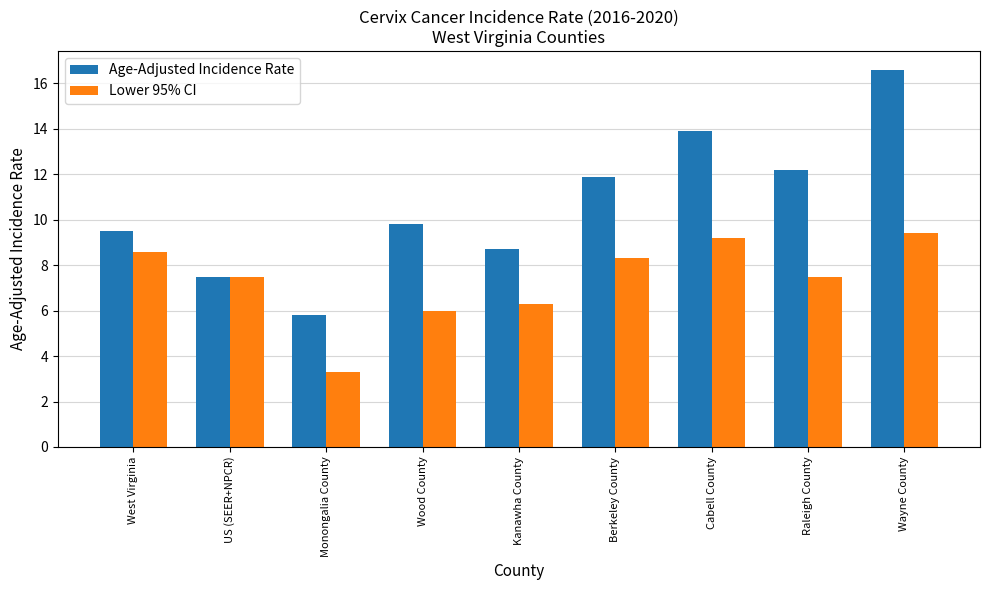

Where is Lower 95% CI nearest to the value 6?

Wood County